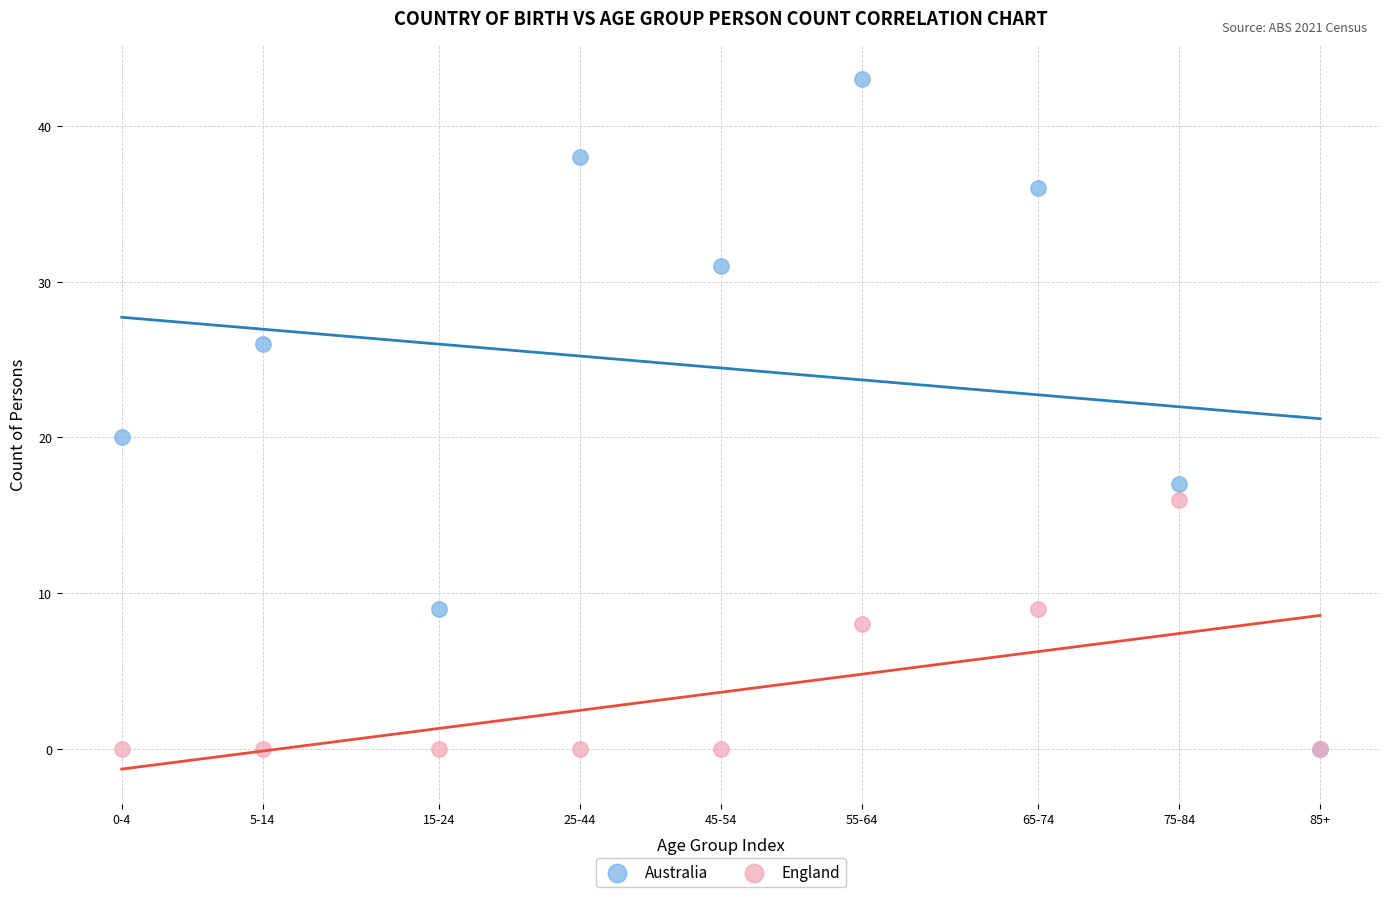

Which series has the widest spread of Y values?

Australia